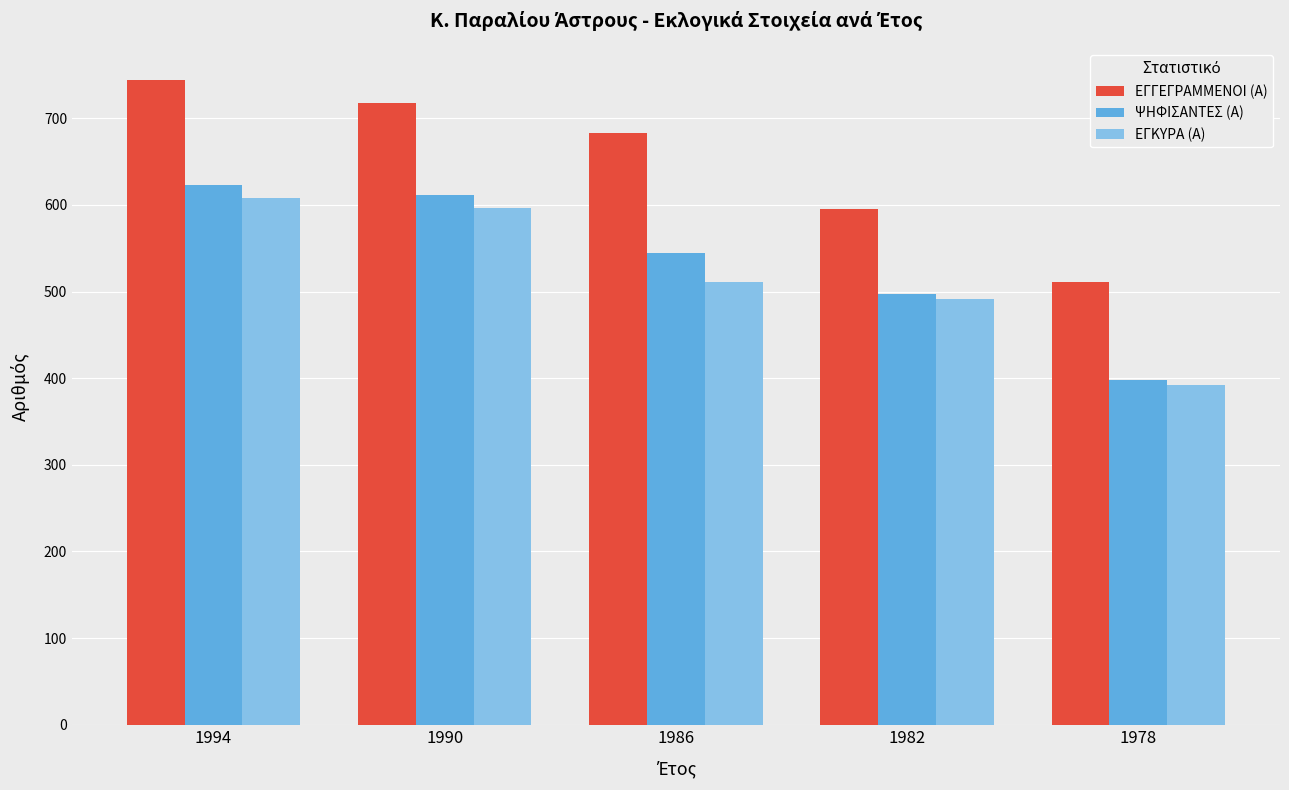

What is the average value of the ΕΓΓΕΓΡΑΜΜΕΝΟΙ (Α) series?

650